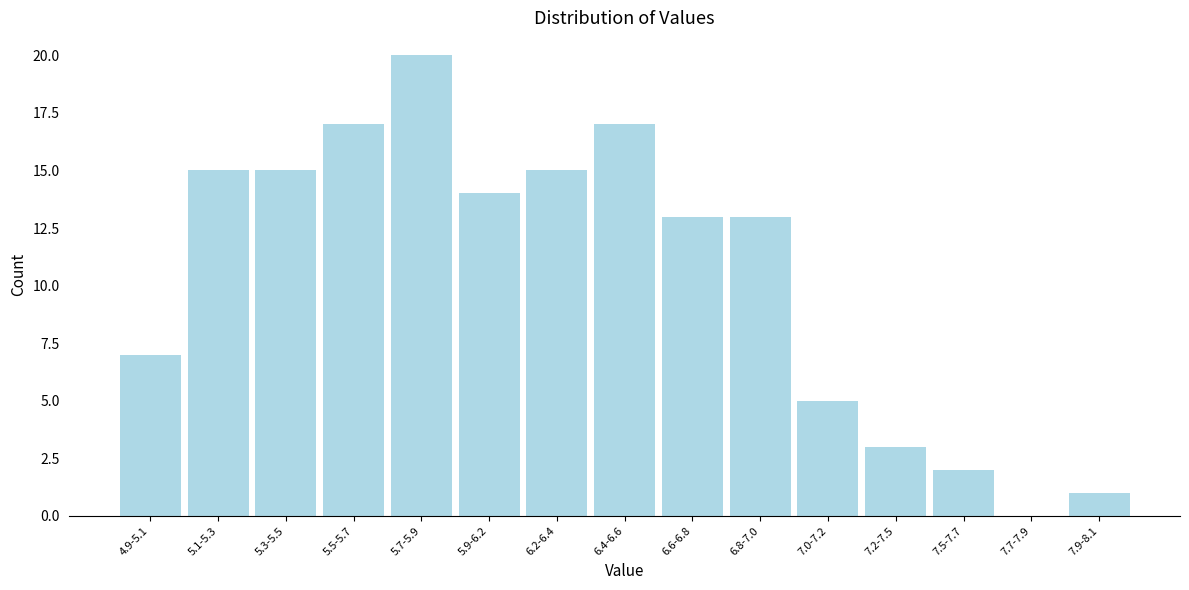

Reading right to left, extract all data points from this chart.

7.9-8.1=1	7.7-7.9=0	7.5-7.7=2	7.2-7.5=3	7.0-7.2=5	6.8-7.0=13	6.6-6.8=13	6.4-6.6=17	6.2-6.4=15	5.9-6.2=14	5.7-5.9=20	5.5-5.7=17	5.3-5.5=15	5.1-5.3=15	4.9-5.1=7